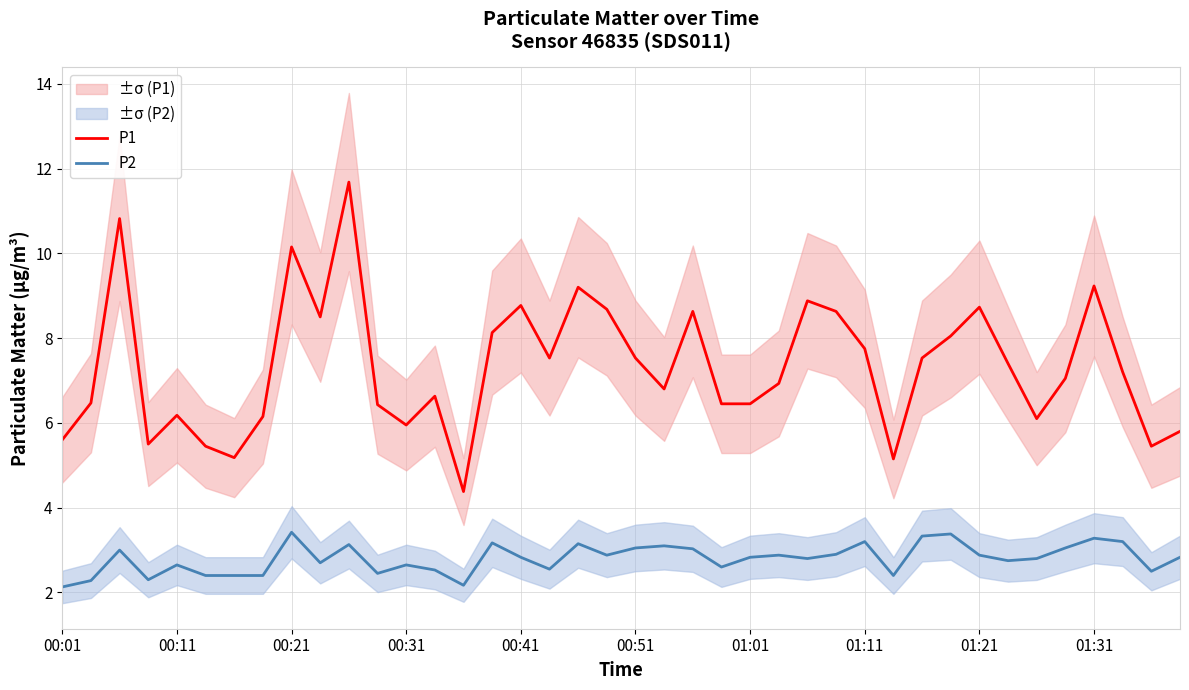

True or false: P2 has more than 1 points higher than both neighbors.

True